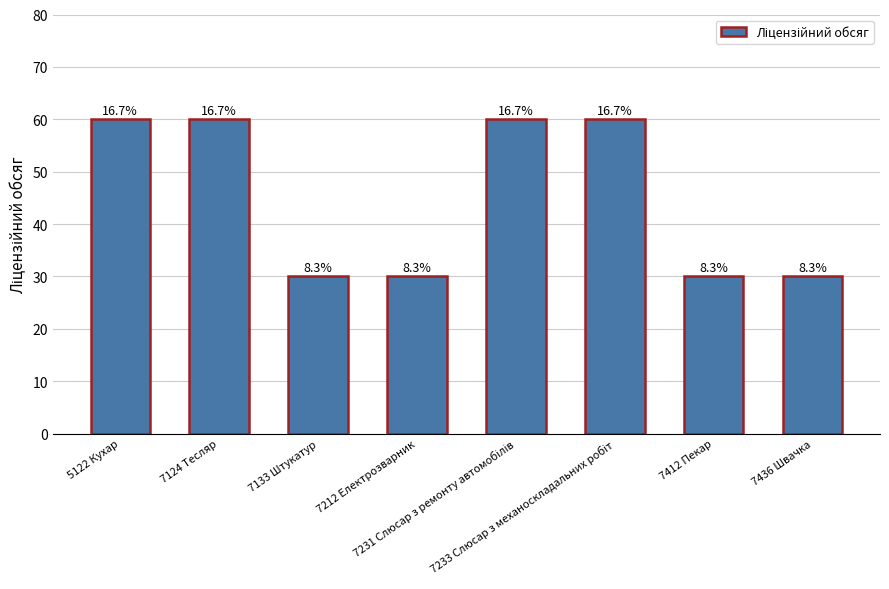

Is it true that the value at 7436 Швачка is 48?

False